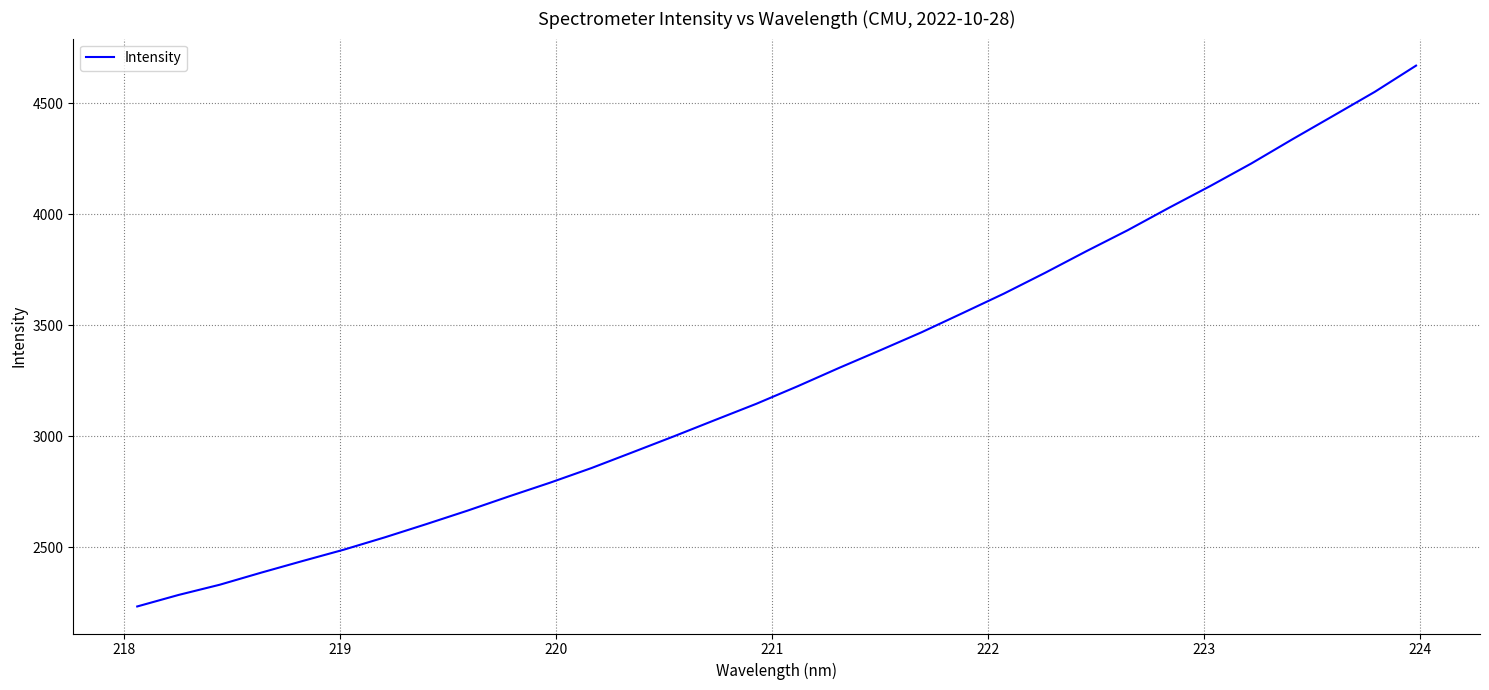

What is the smallest value displayed?

2232.4